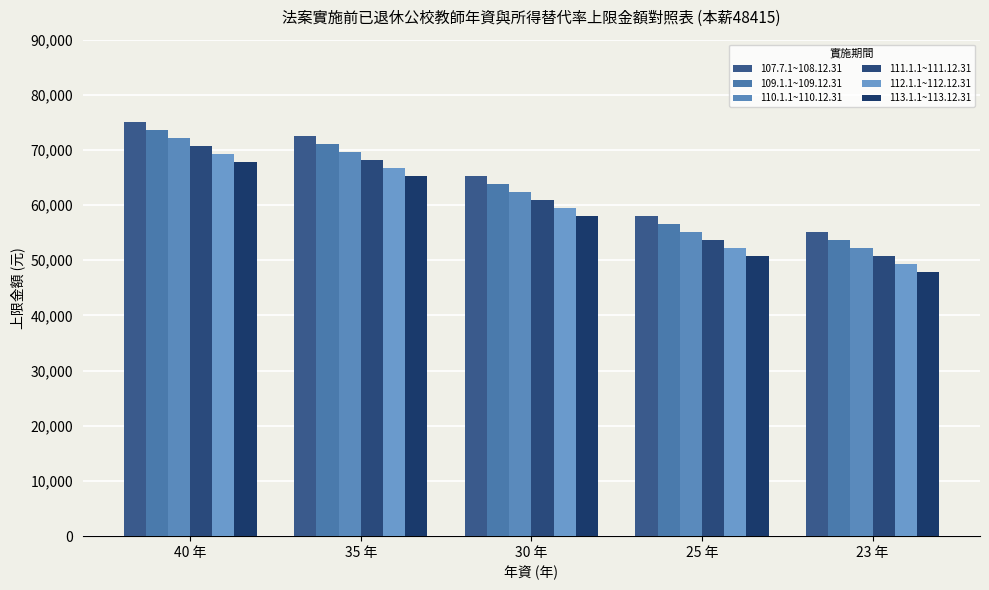

What is the average value of the 111.1.1~111.12.31 series?

60906.1